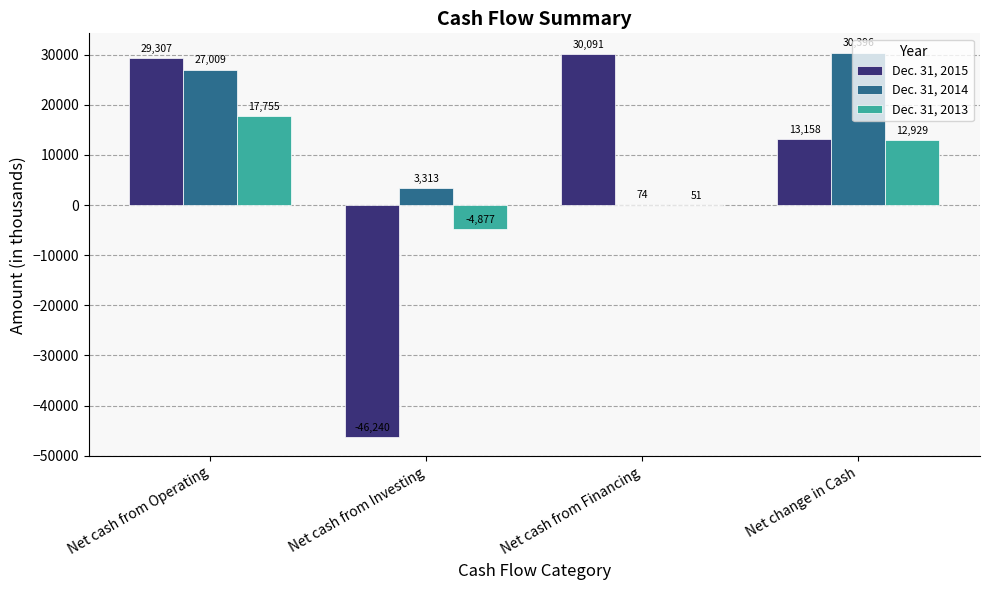

What is the sum of all Dec. 31, 2013 values?

25858